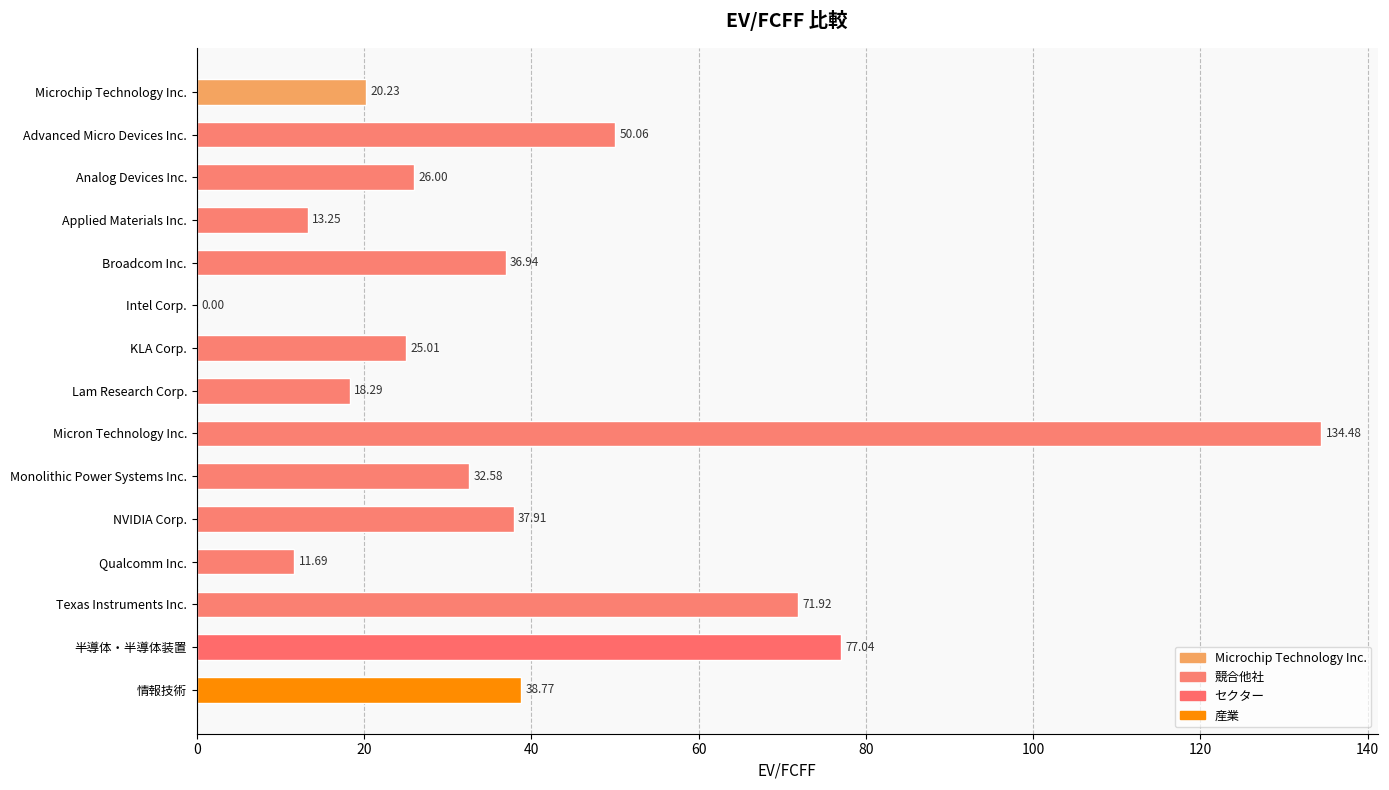

Which label corresponds to the largest value in the chart?

Micron Technology Inc.